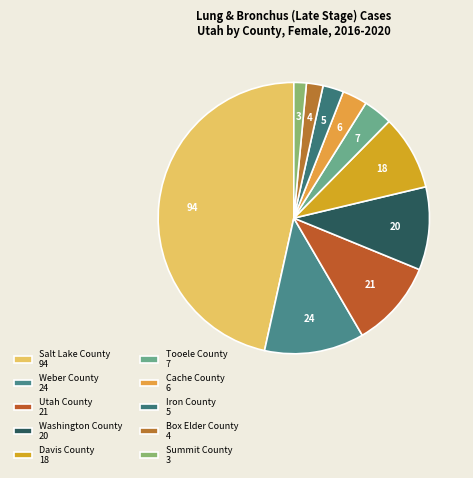

Between Salt Lake County and Tooele County, which is larger?

Salt Lake County